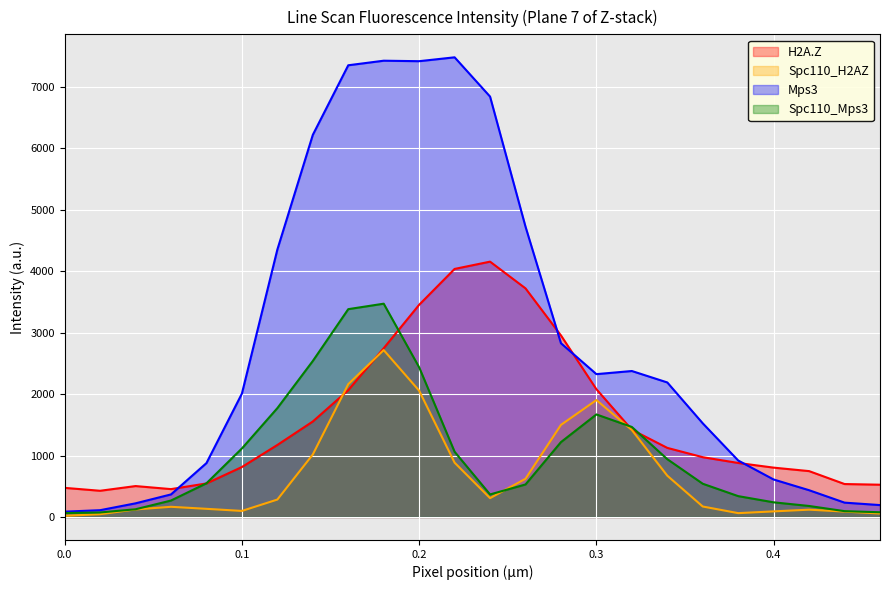

What is the label of the 2nd point from the left?

0.02